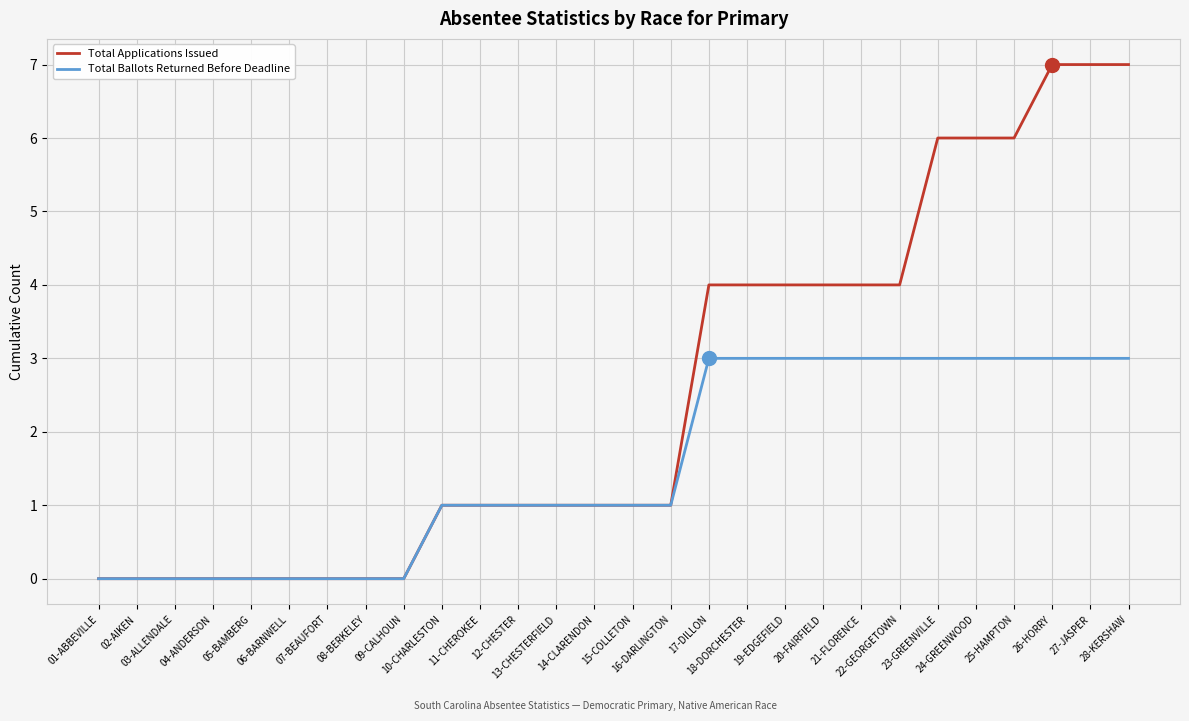

Which series has the widest spread of values?

Total Applications Issued